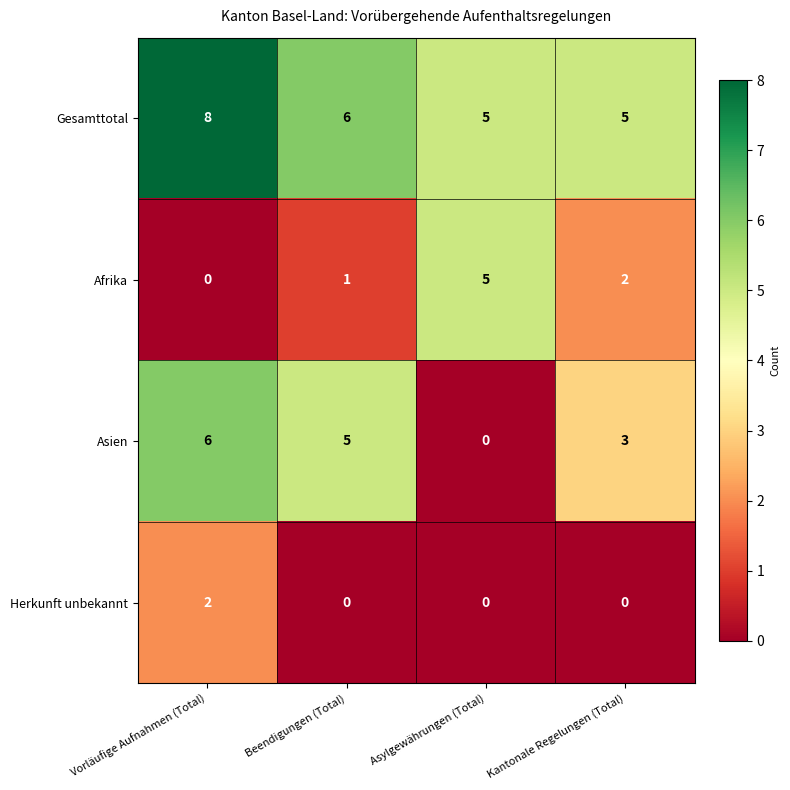

What is the sum of all Gesamttotal values?

24